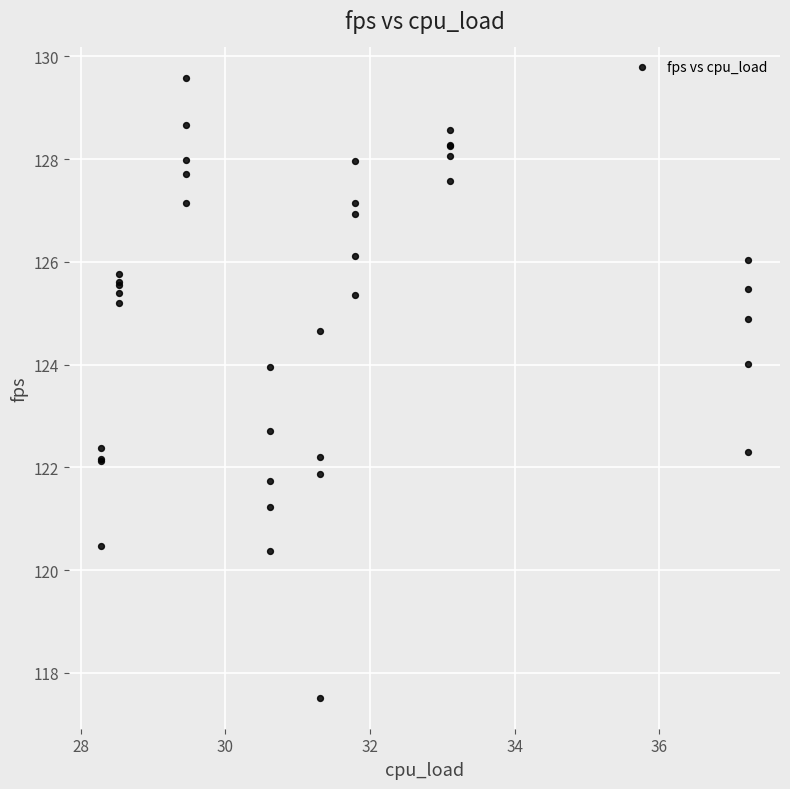

What Y value in the scatter plot is closest to 123?

122.7